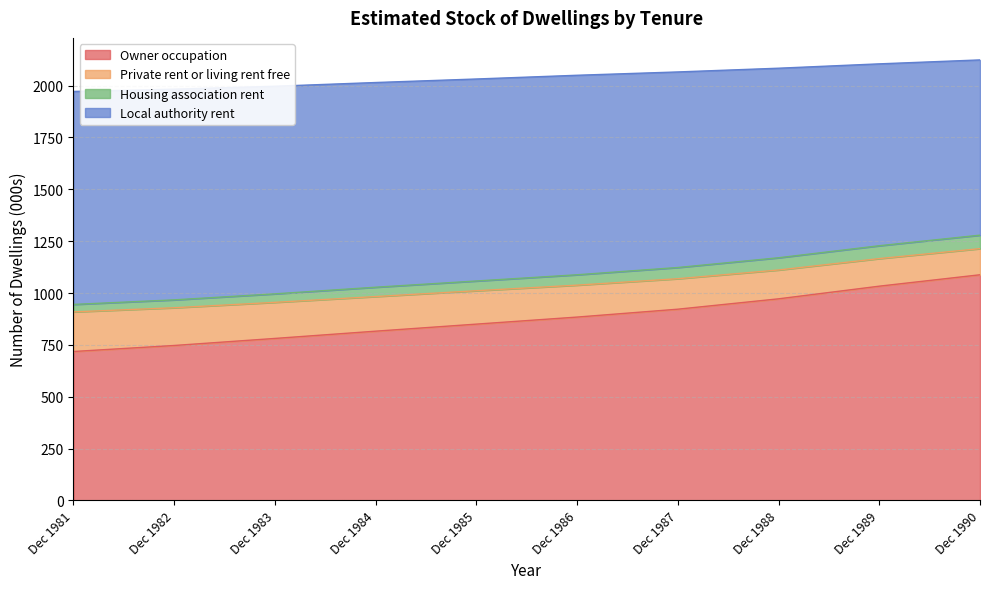

True or false: Private rent or living rent free and Local authority rent cross at least once.

False